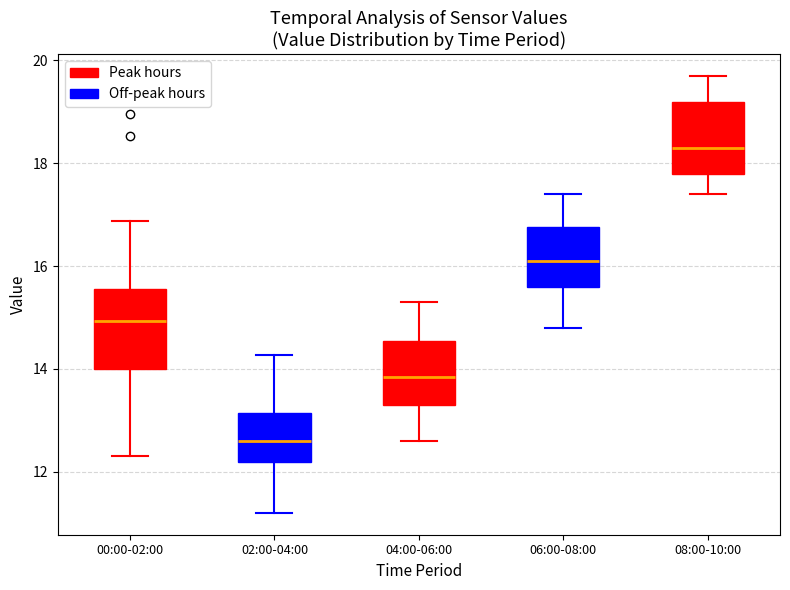

Reading left to right, transcribe this box plot: for each box, give where its median line is, the range the box spans, and where its two whiskers end, as read against the y-axis. The values are not printed on the chart, so give them approximately, as read against the axis.

00:00-02:00: median 15.0, box 14.0 to 15.6, whiskers 12.4 to 16.8
02:00-04:00: median 12.6, box 12.2 to 13.2, whiskers 11.2 to 14.2
04:00-06:00: median 13.8, box 13.4 to 14.6, whiskers 12.6 to 15.4
06:00-08:00: median 16.2, box 15.6 to 16.8, whiskers 14.8 to 17.4
08:00-10:00: median 18.4, box 17.8 to 19.2, whiskers 17.4 to 19.8